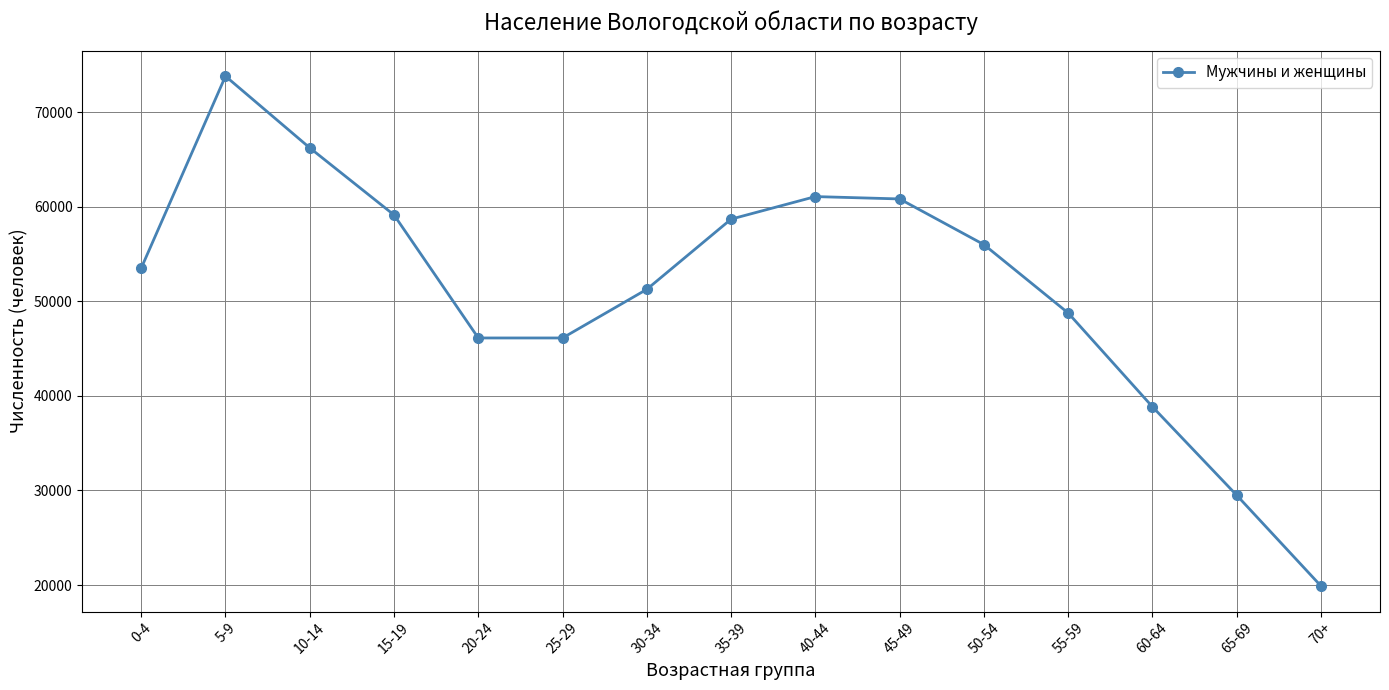

What is the greatest value displayed?

73794